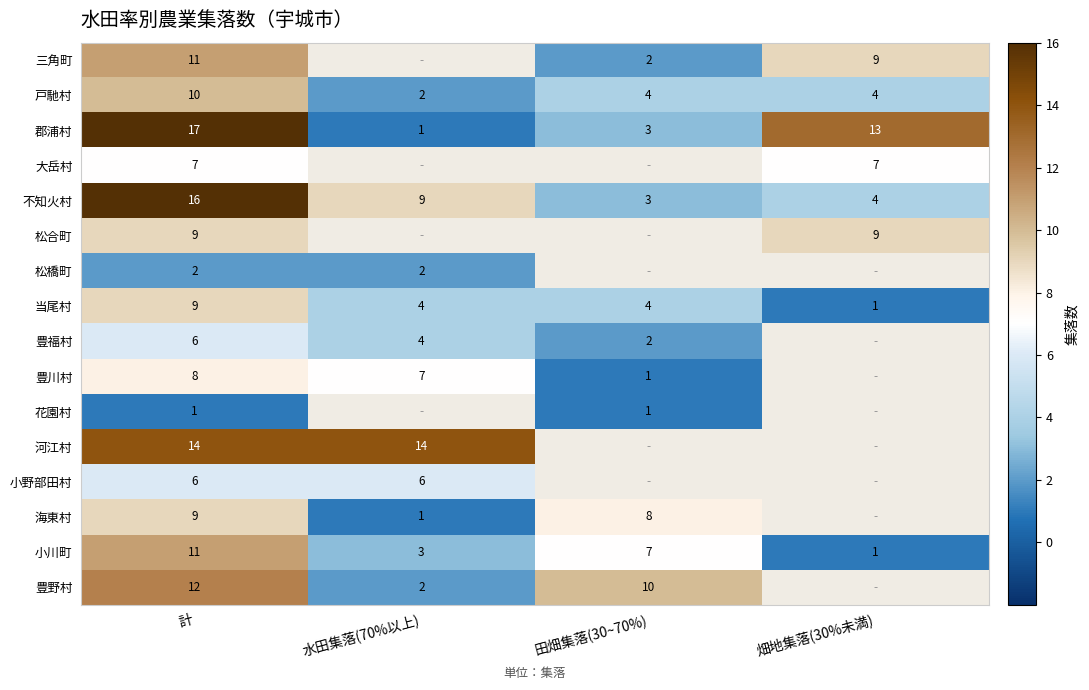

What is the greatest value displayed?

17.0